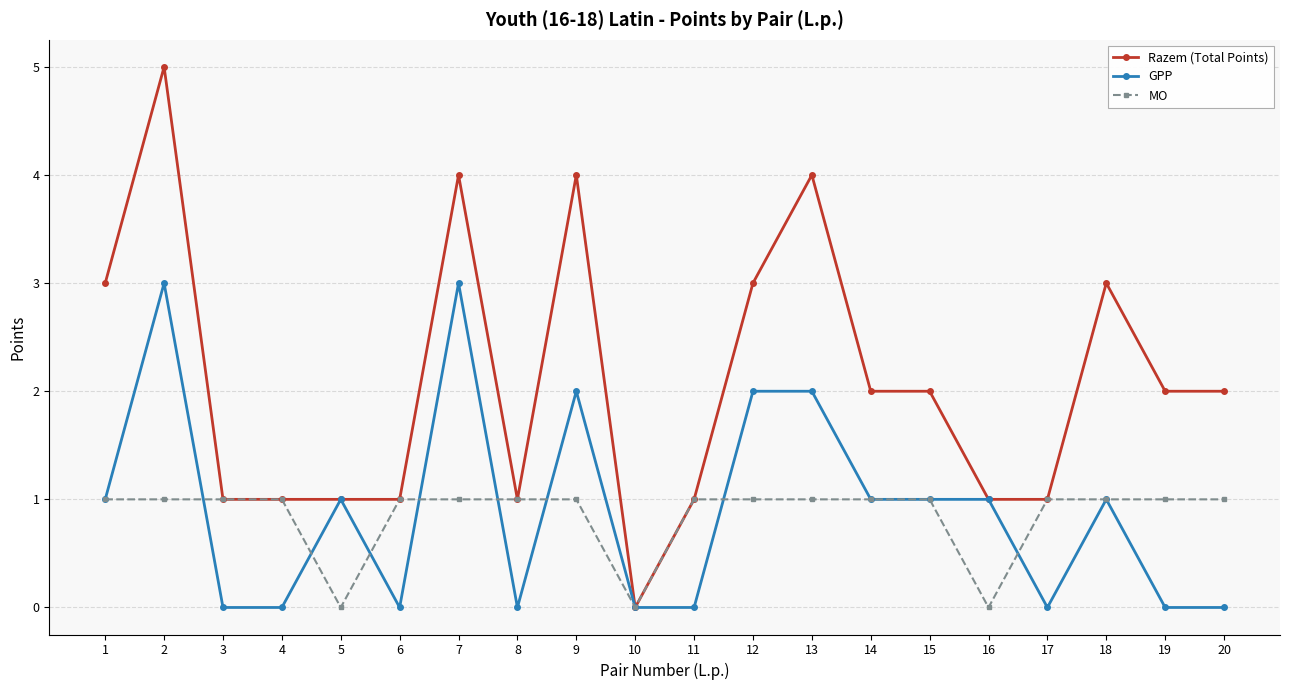

At which category is the sum across all series the highest?

2